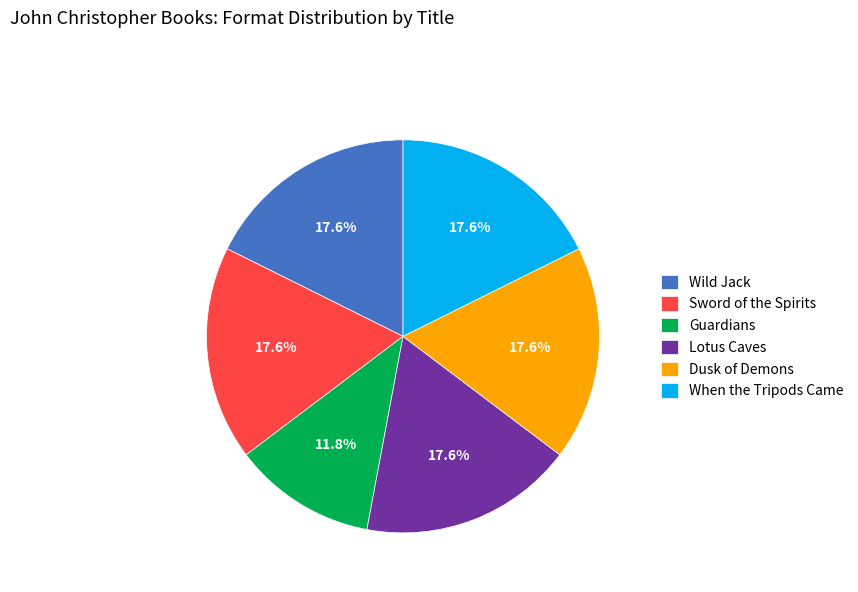

Does any single category account for the majority?

No